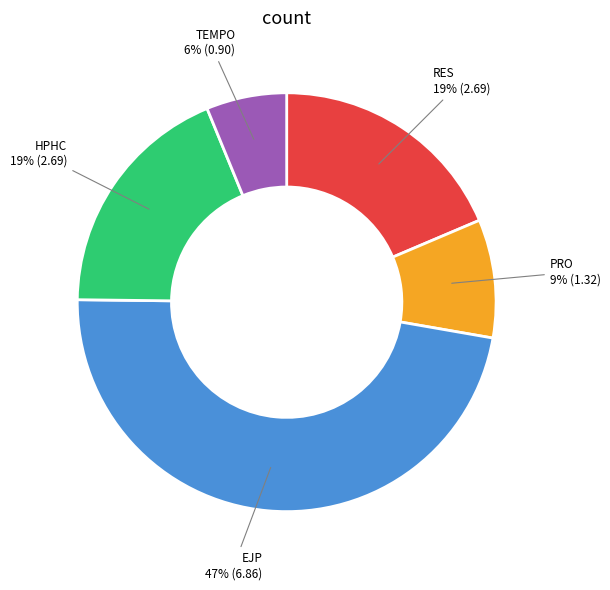

To the nearest percent, what is the average slice percentage?

20%